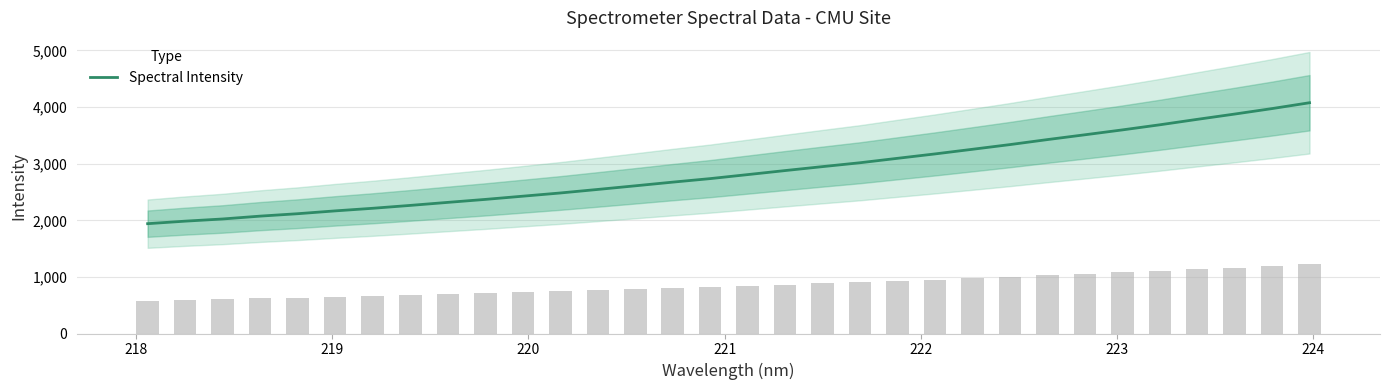

What is the maximum value for Spectral Intensity?

4077.1